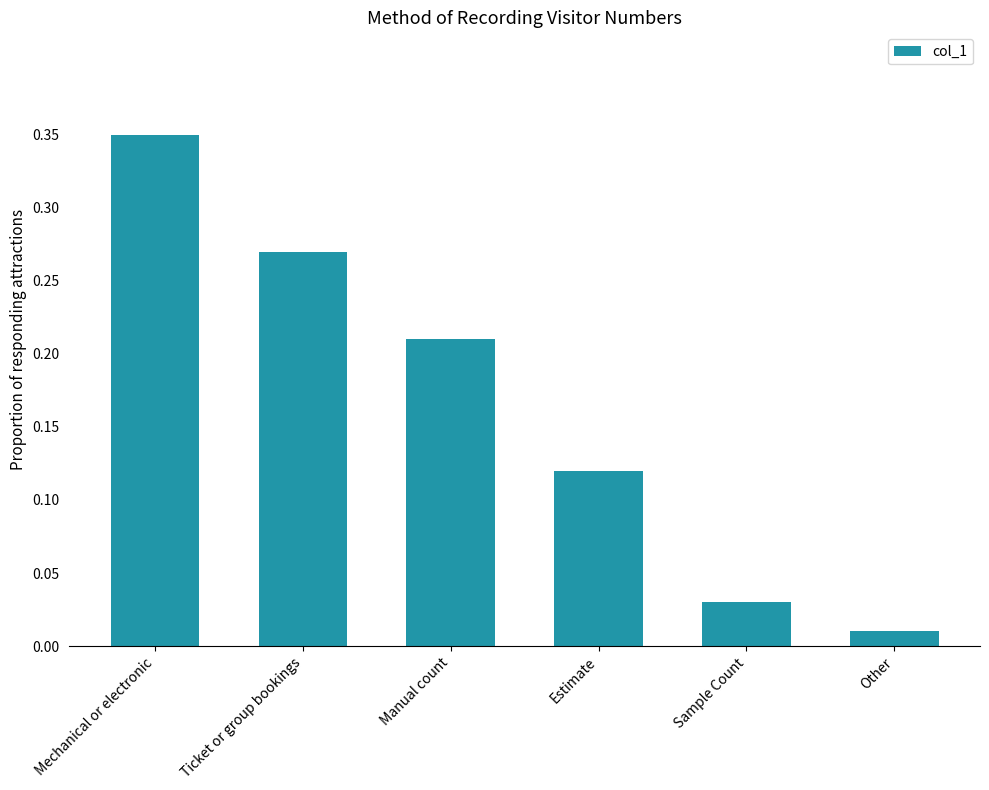

What is the label of the 2nd bar from the right?

Sample Count